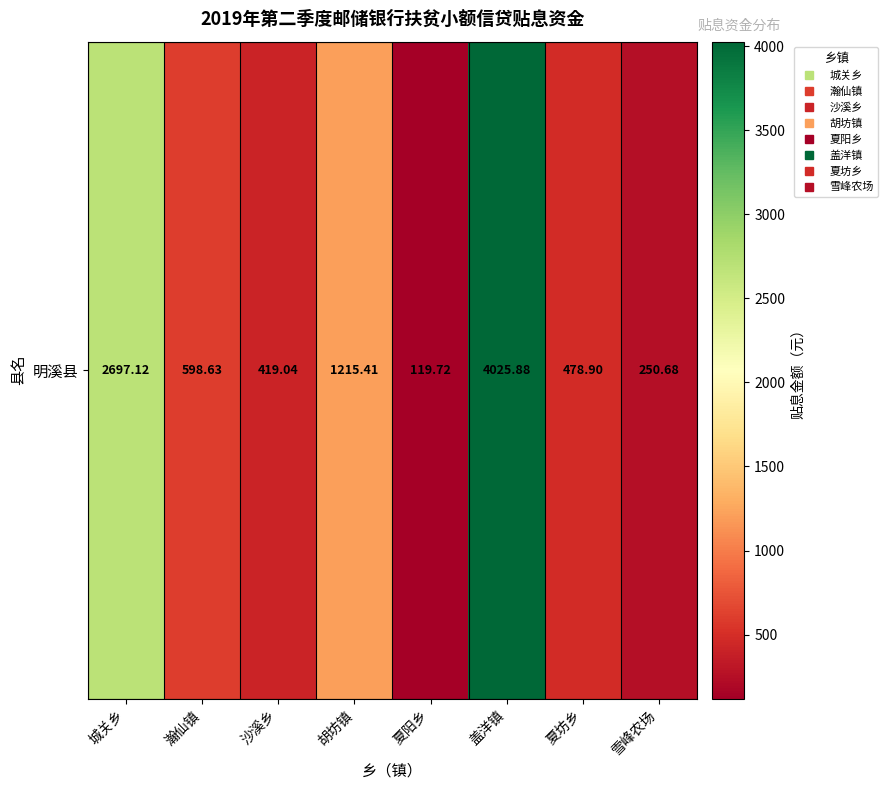

List the labels in order of value, smallest first.

夏阳乡, 雪峰农场, 沙溪乡, 夏坊乡, 瀚仙镇, 胡坊镇, 城关乡, 盖洋镇